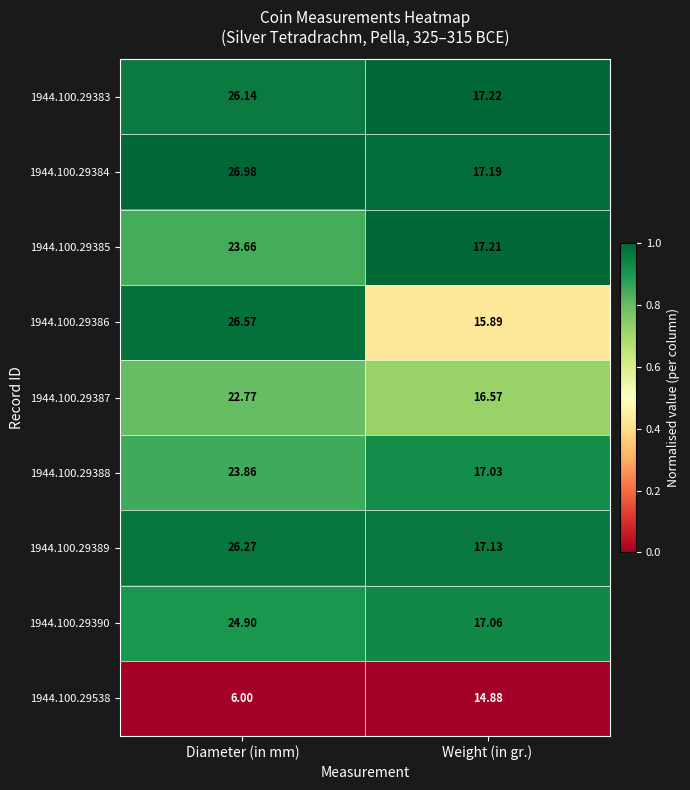

Rank the categories by 1944.100.29385 value from highest to lowest.

Diameter (in mm), Weight (in gr.)